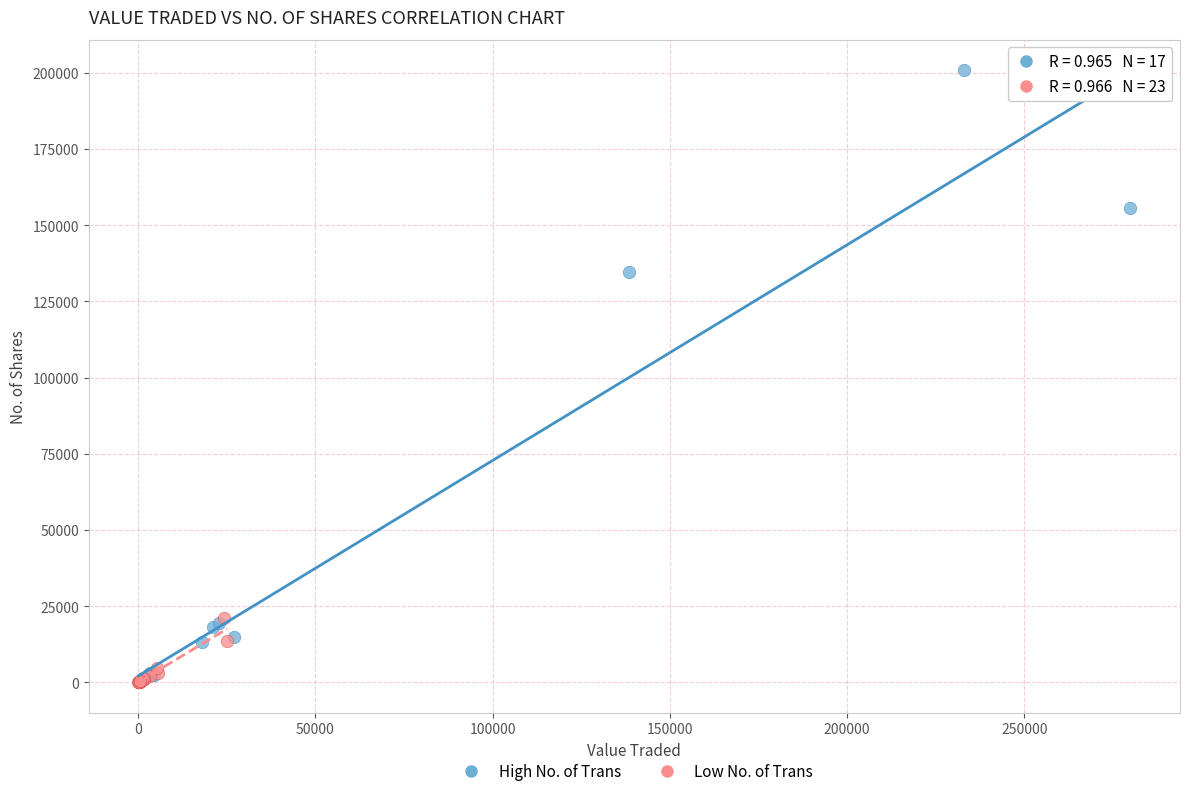

Which series has the widest spread of Y values?

High No. of Trans